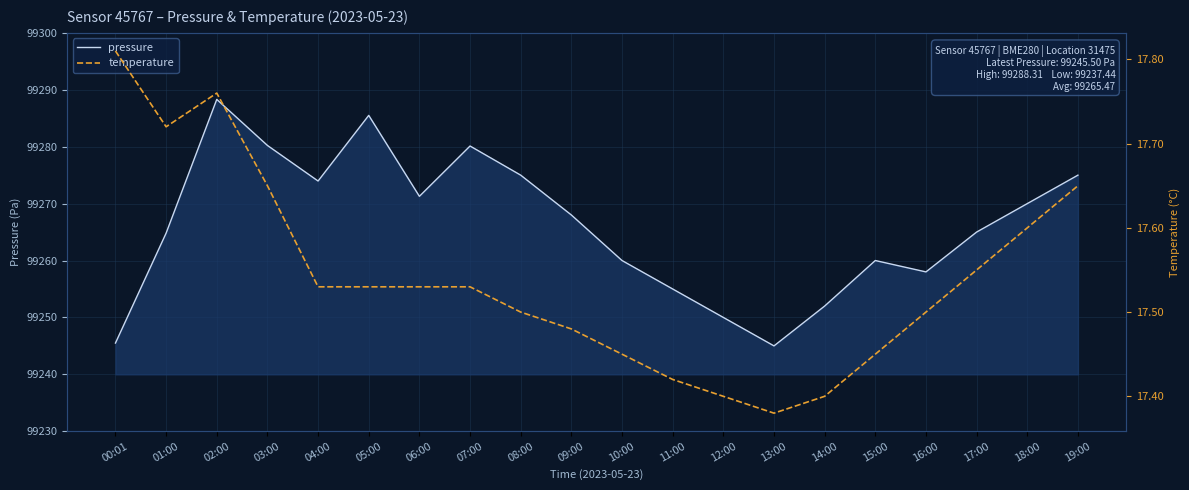

True or false: pressure and temperature cross at least once.

False